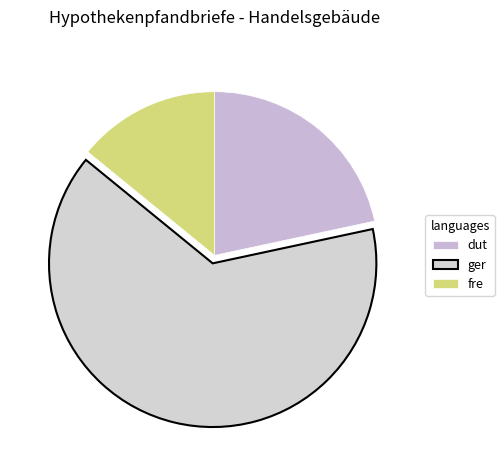

Which slice is the smallest?

fre